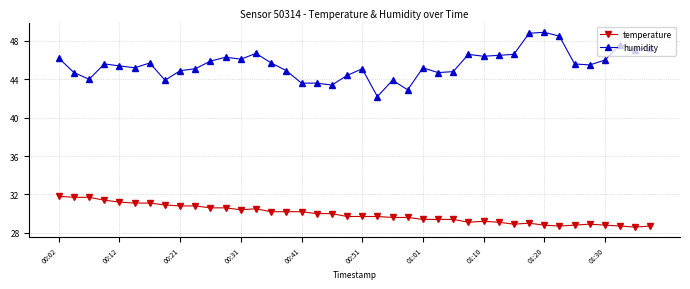

What are all the series names shown in the legend?

temperature, humidity